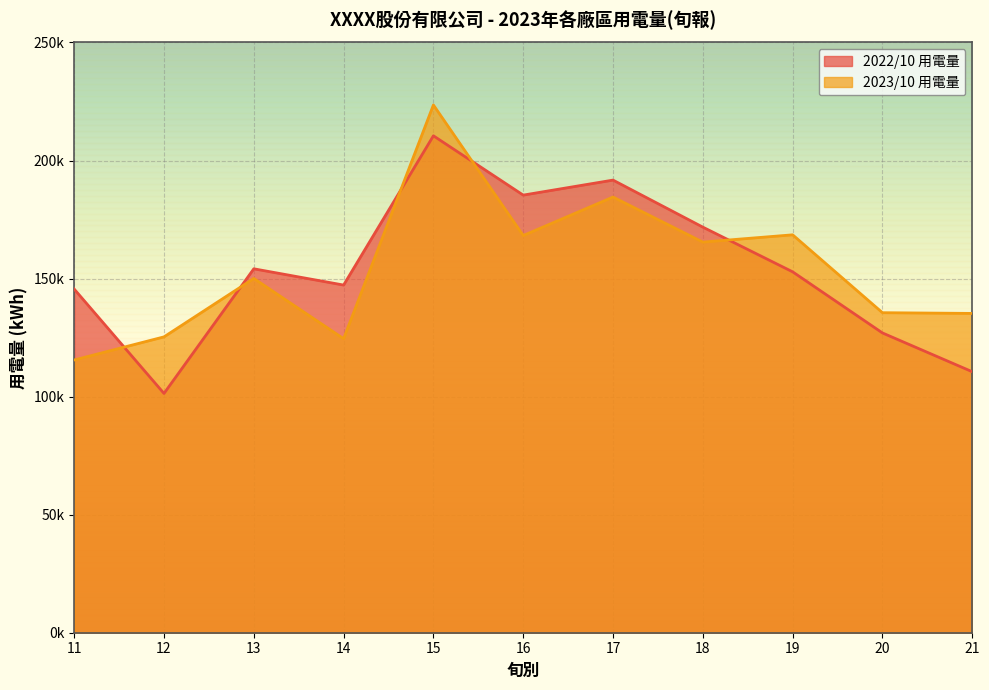

True or false: 2023/10 用電量 has a value of 62865.9 at 21.

False